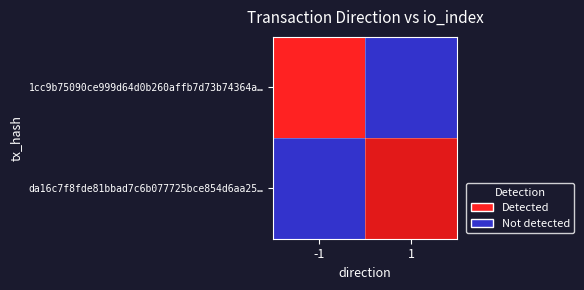

How many distinct data groups are displayed?

2